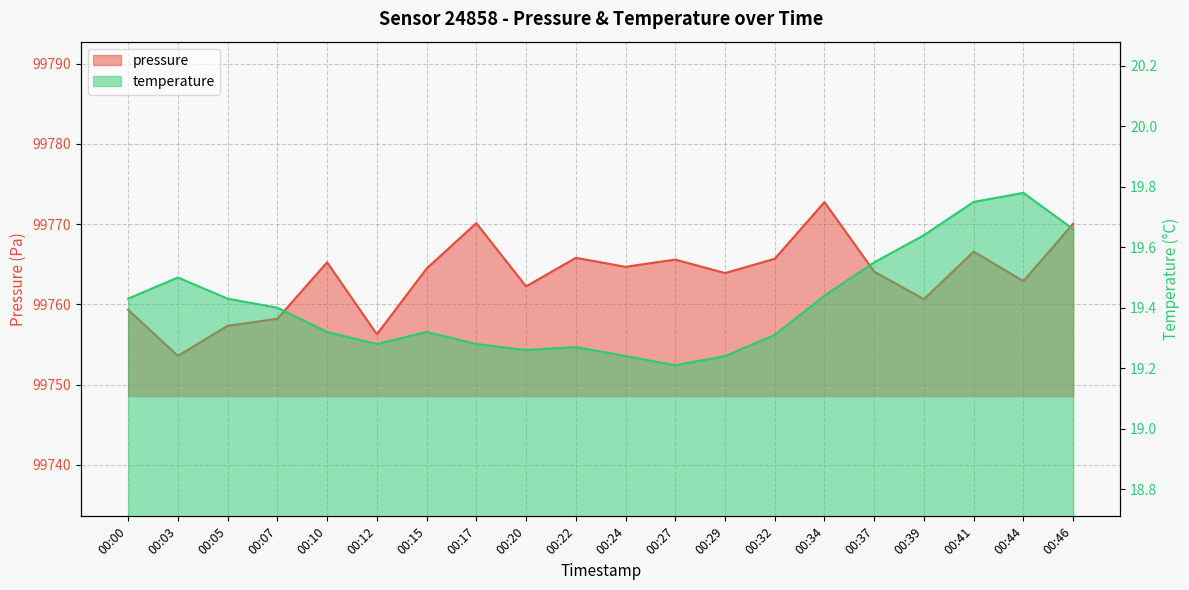

Rank the series at 00:27 from lowest to highest value.

temperature, pressure